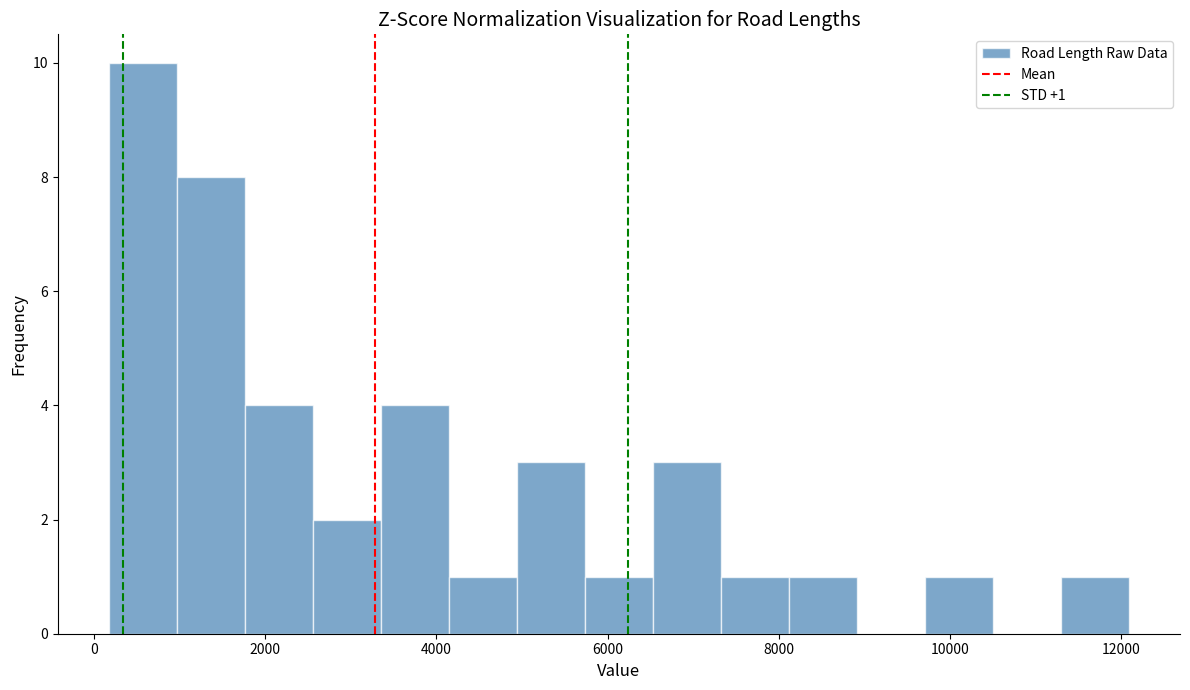

Read against the x-axis, roughly where is the centre of the tallest bar?

600